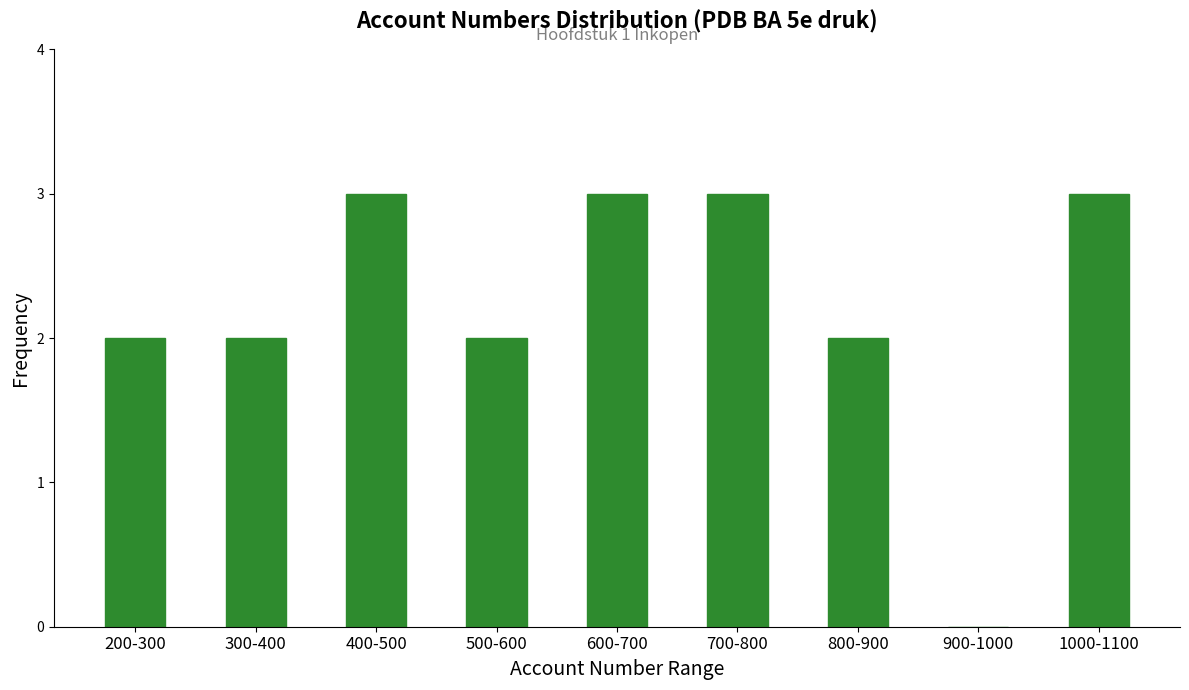

Reading right to left, extract all data points from this chart.

1000-1100=3	900-1000=0	800-900=2	700-800=3	600-700=3	500-600=2	400-500=3	300-400=2	200-300=2